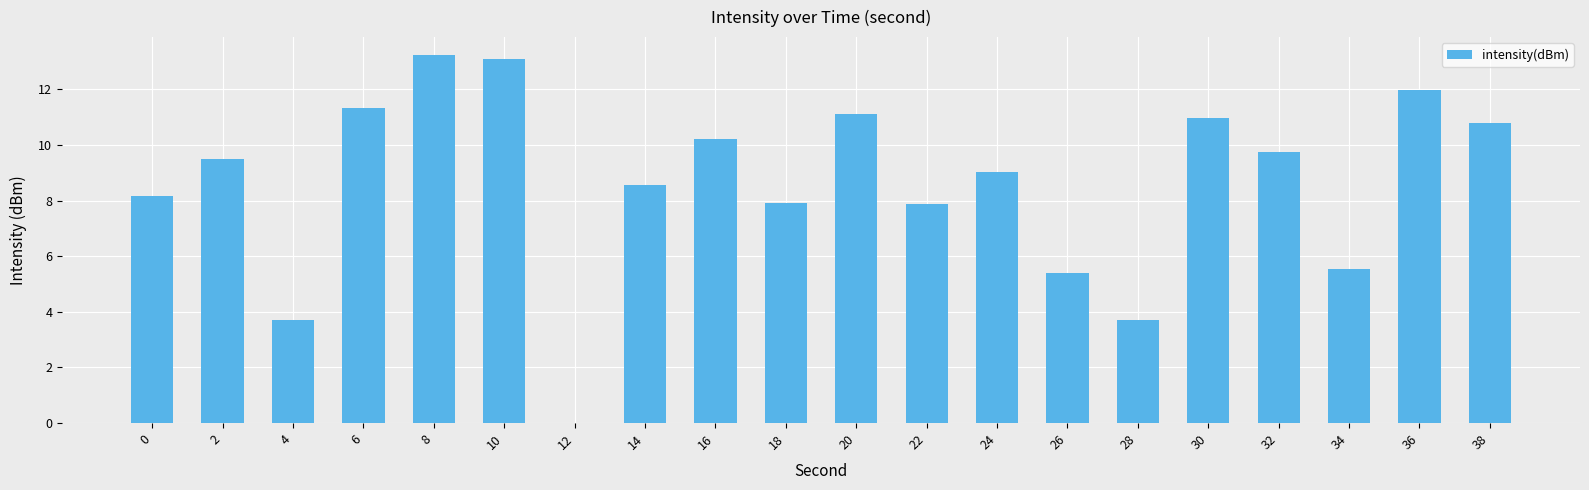

At which label is the value closest to 6?

34